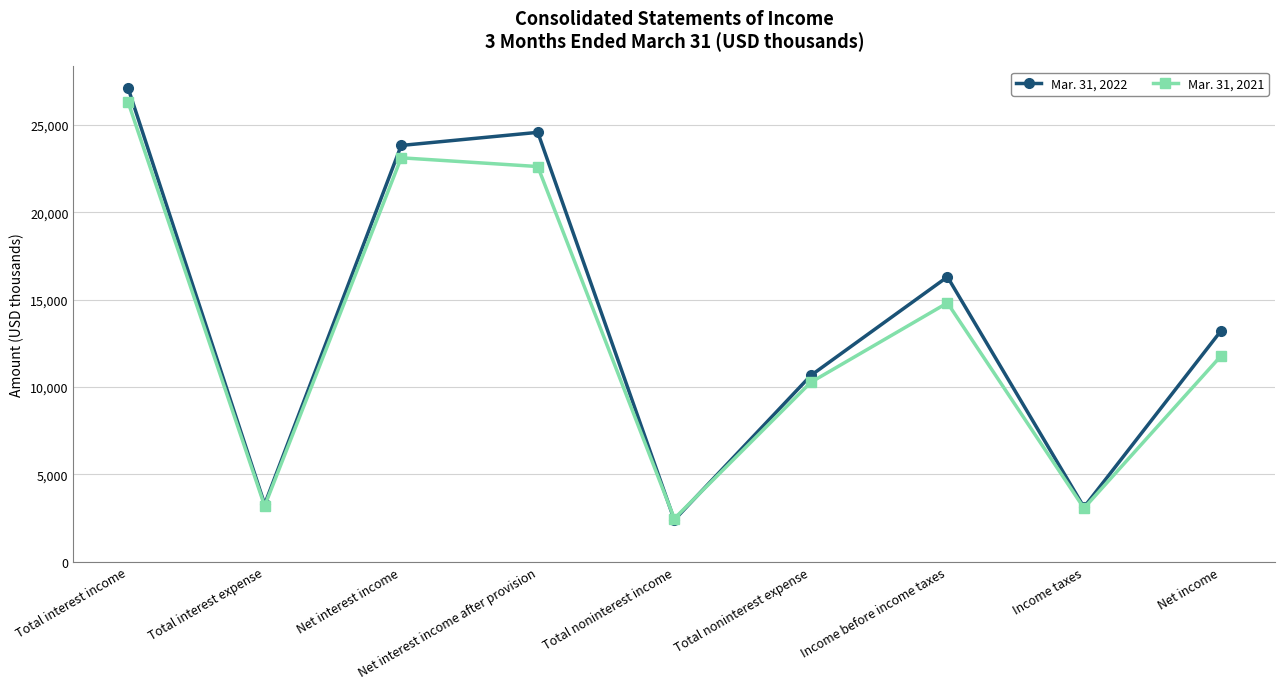

What is the difference between the maximum and minimum values in the Mar. 31, 2021 series?

23845